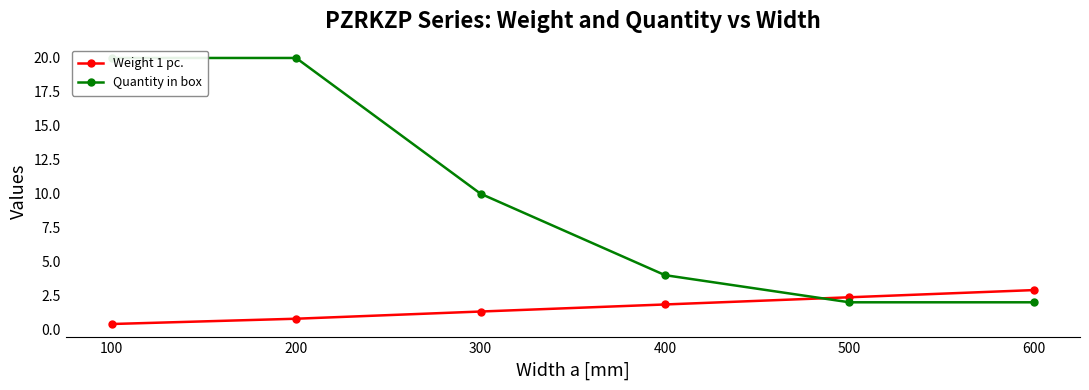

At how many categories does at least one series exceed 1?

6